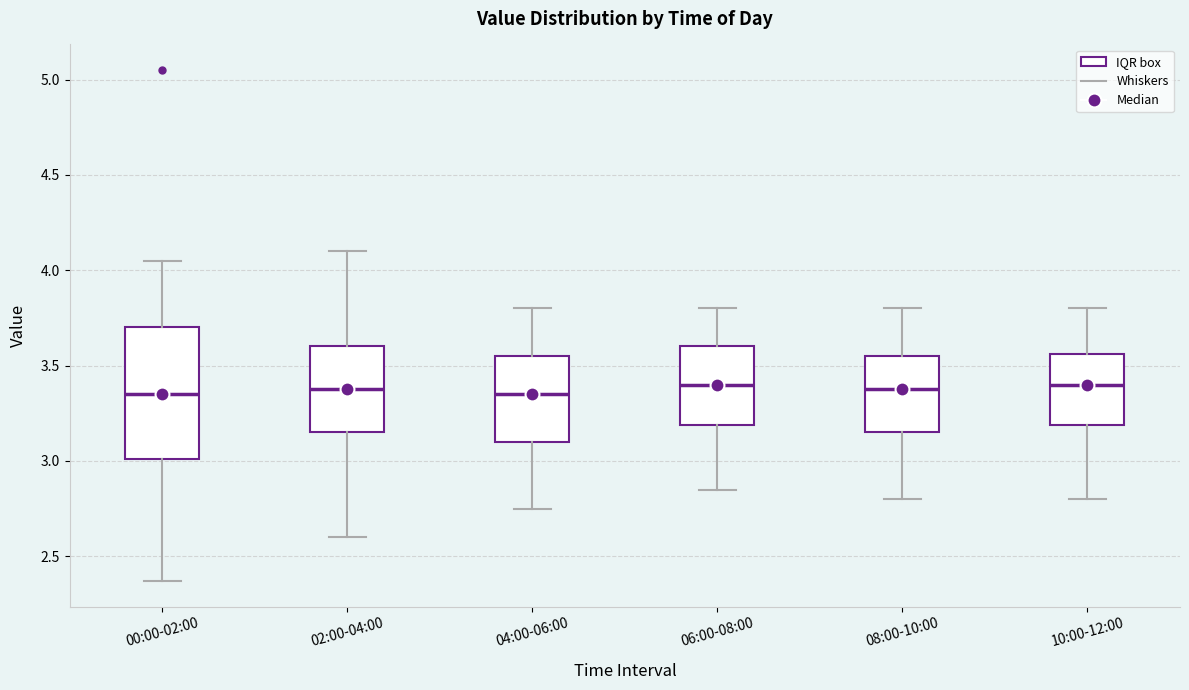

Where does the lower whisker of the box for 10:00-12:00 end on the y-axis? The values are not printed on the chart, so give them approximately, as read against the axis.

2.80